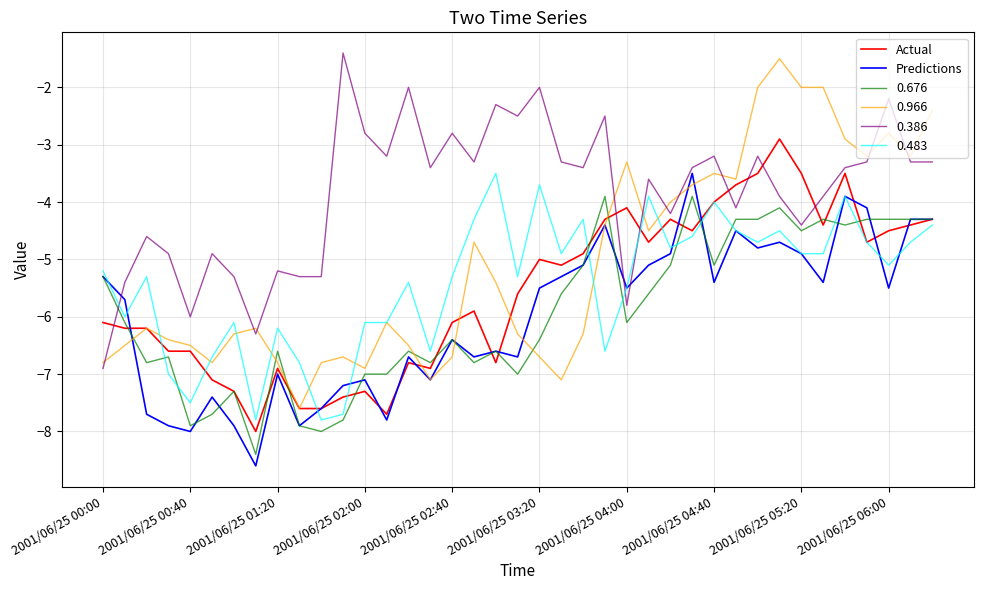

What is the difference between the maximum and second lowest values in the Actual series?

4.8